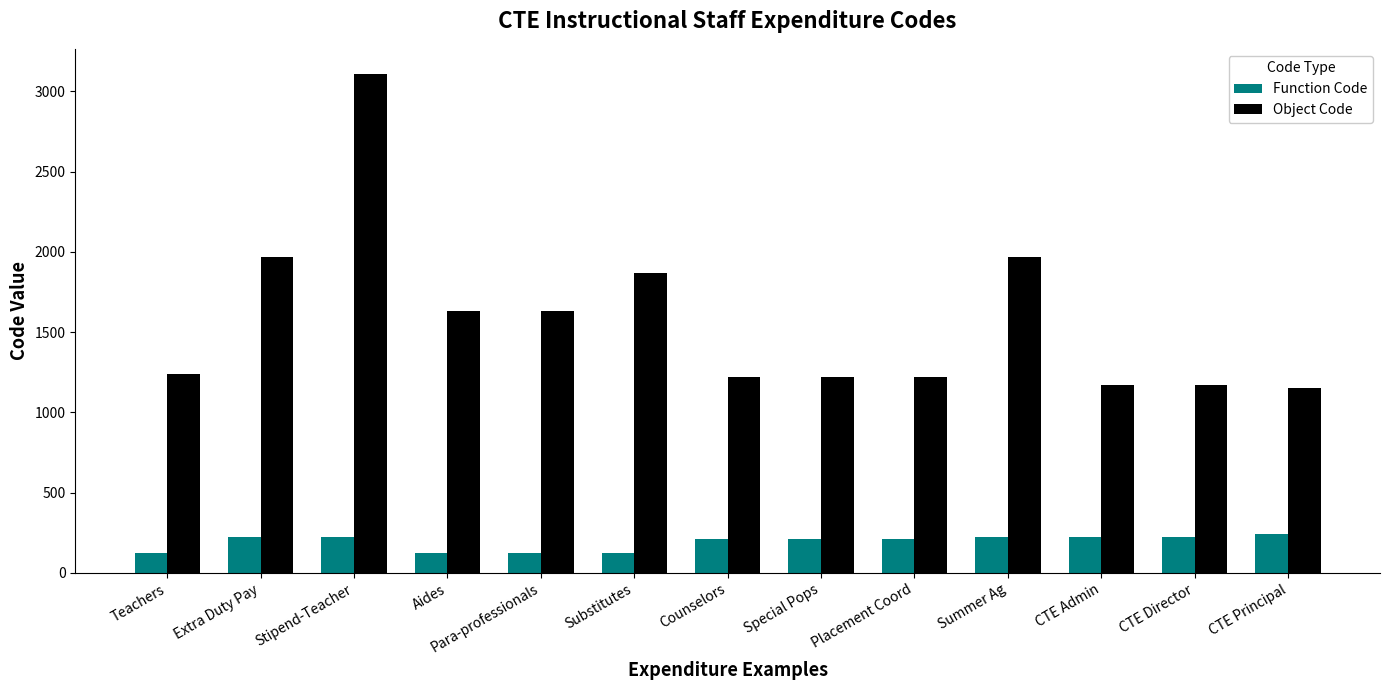

The value of Object Code at Special Pops is 592. True or false?

False